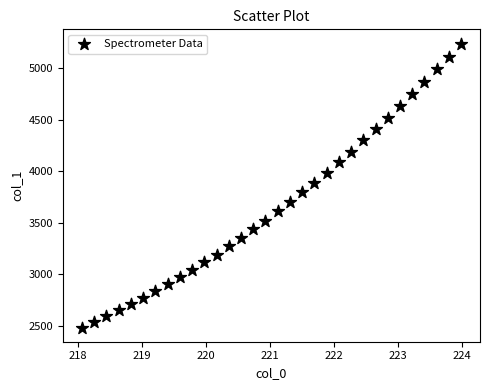

What is the range of Y values (max minus min)?

2753.0